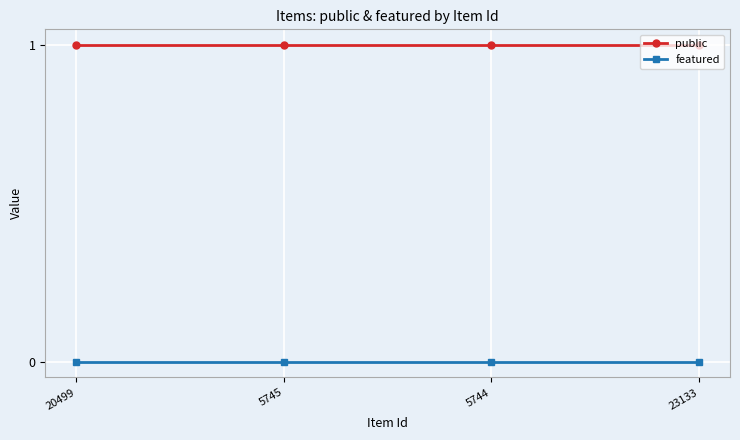

At how many categories does at least one series exceed 0?

4